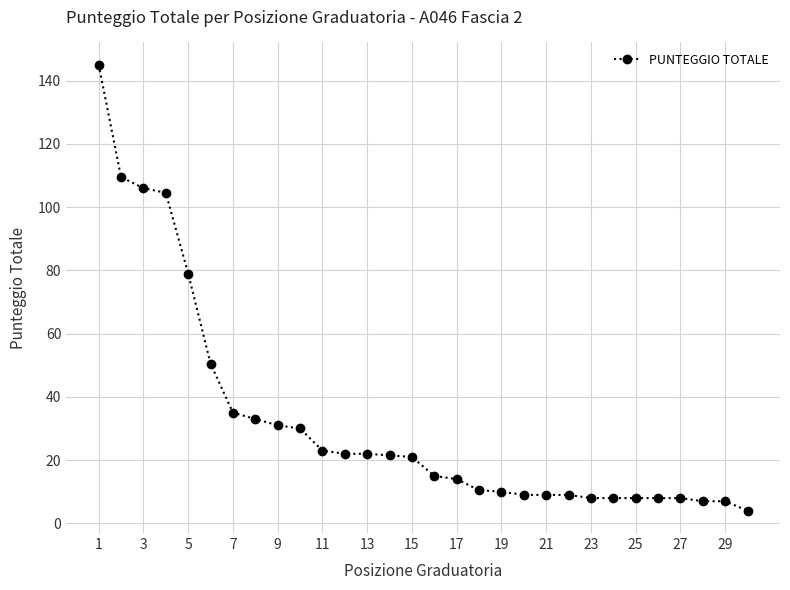

What is the difference between the maximum and second lowest values?

138.0